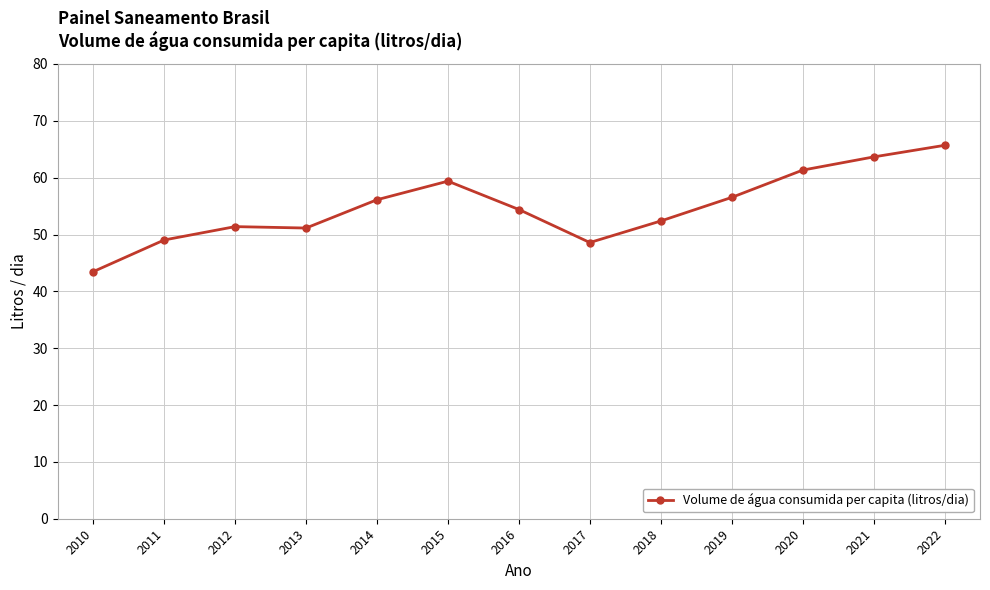

The value at 2011 is 88.1. True or false?

False